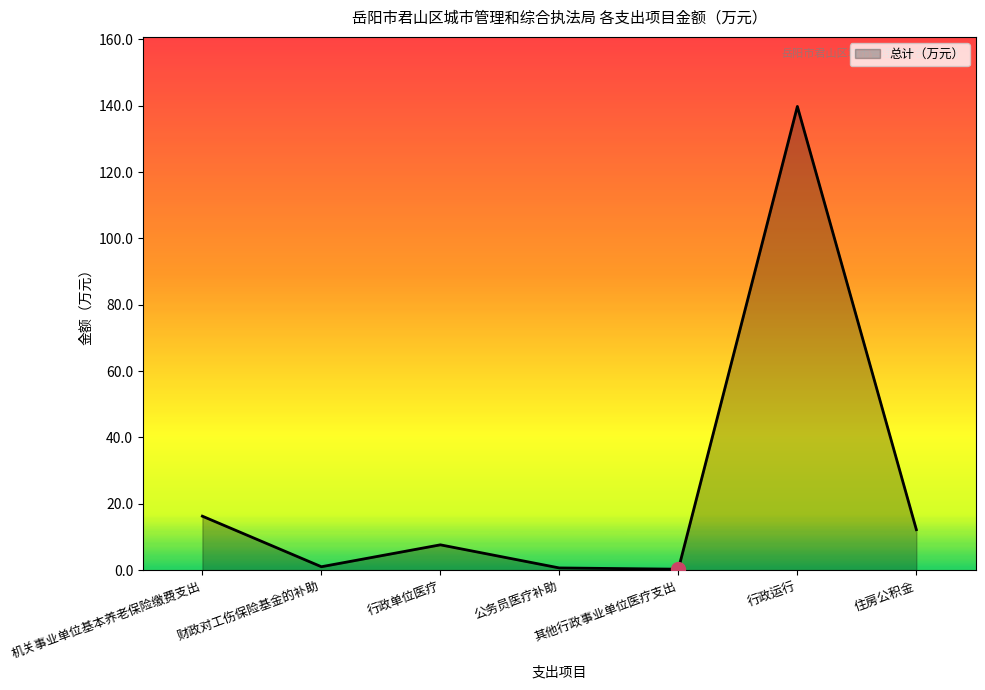

Is it true that the value at 机关事业单位基本养老保险缴费支出 is 28.0?

False